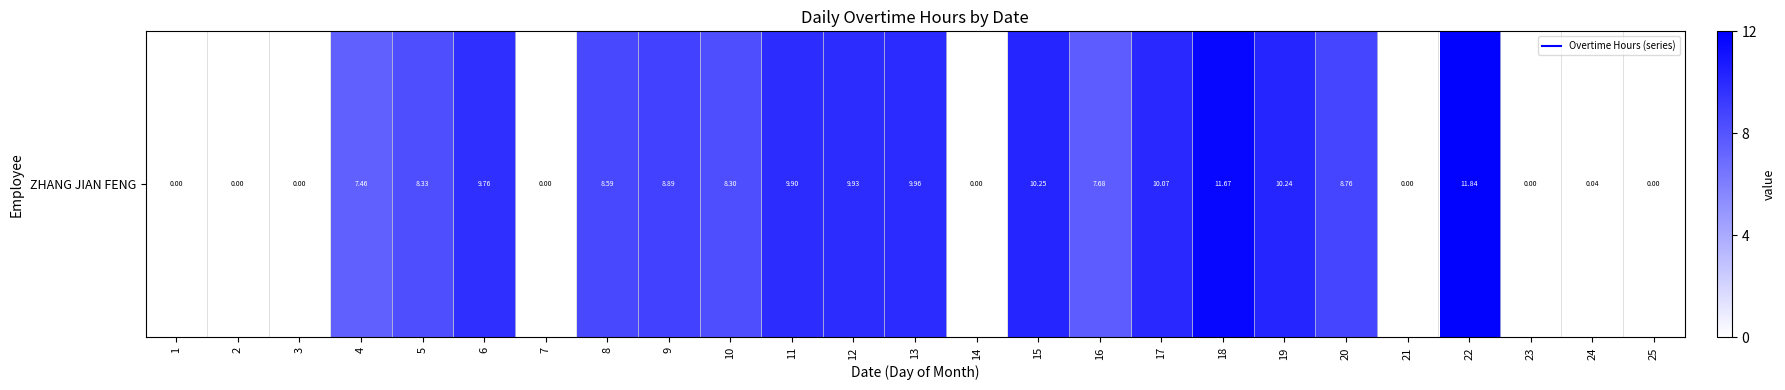

Is it true that the value at 15 is 3.0?

False